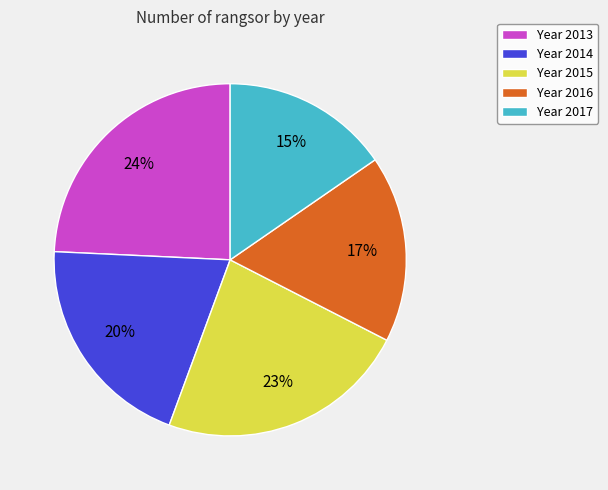

Combined, do Year 2016 and Year 2013 account for over 50%?

No